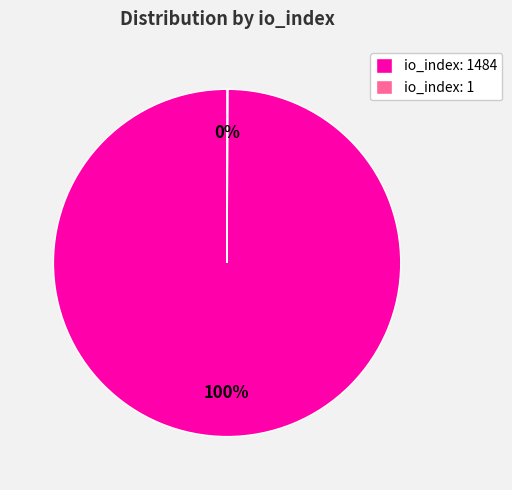

To the nearest percent, what is the average slice percentage?

50%